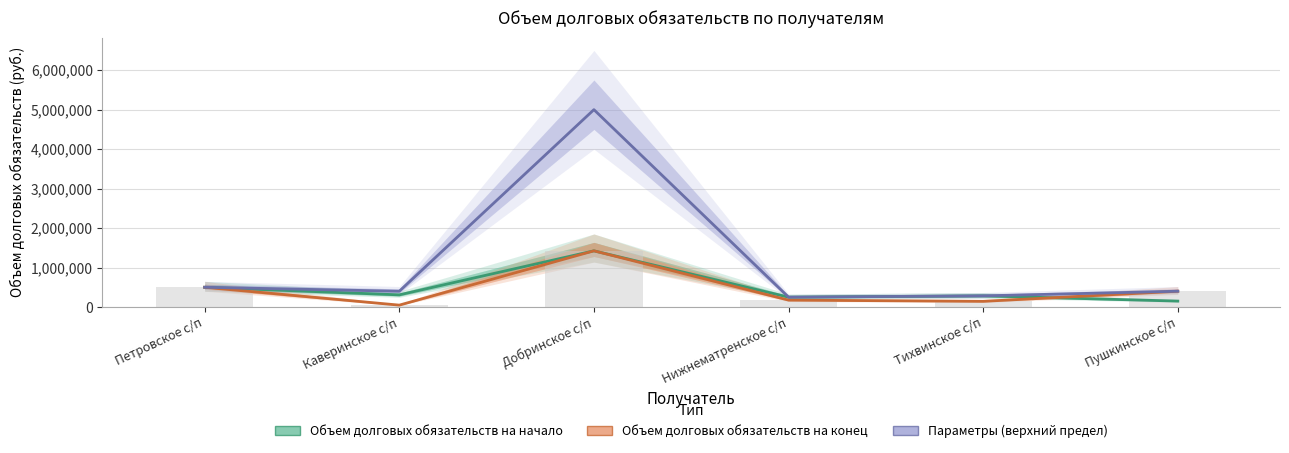

Reading left to right, extract all data points from this chart.

Объем долговых обязательств на начало: 500000.0	307877.8	1423458.3	250000.0	283000.0	150000.0
Объем долговых обязательств на конец: 500000.0	47877.8	1423458.3	175000.0	144000.0	400000.0
Параметры (верхний предел): 500000.0	400000.0	5000000.0	250000.0	283000.0	400000.0